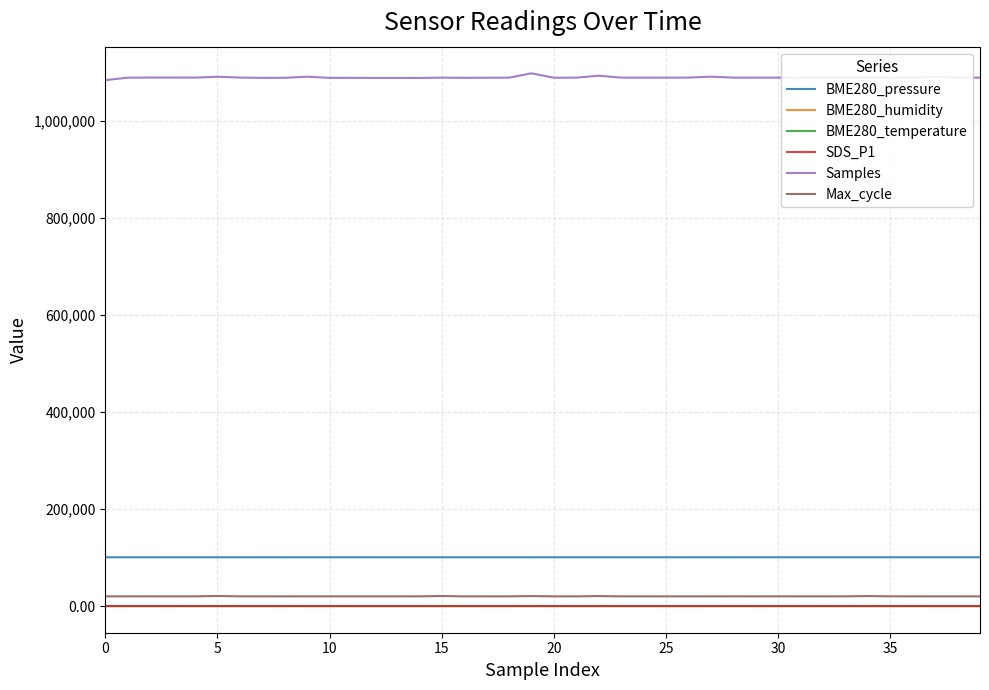

Which series has the widest spread of values?

Samples